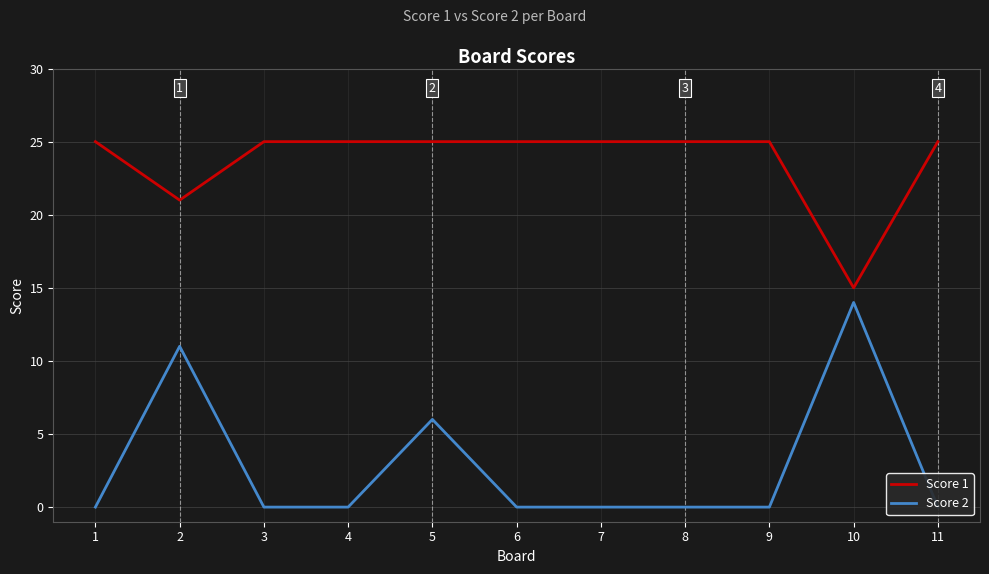

Reading right to left, list all the values displayed in this chart.

Score 1: 25	15	25	25	25	25	25	25	25	21	25
Score 2: 0	14	0	0	0	0	6	0	0	11	0